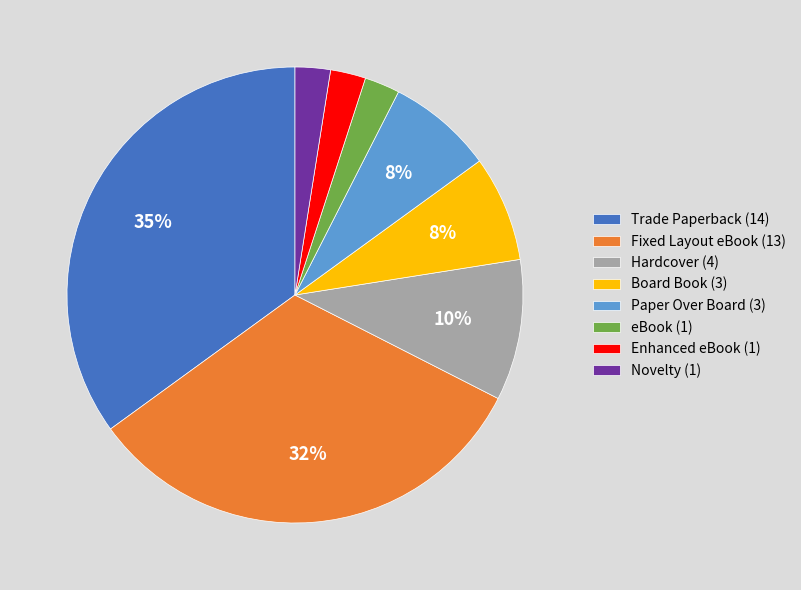

What is the ratio of the value at Board Book (3) to the value at Paper Over Board (3)?

1.0